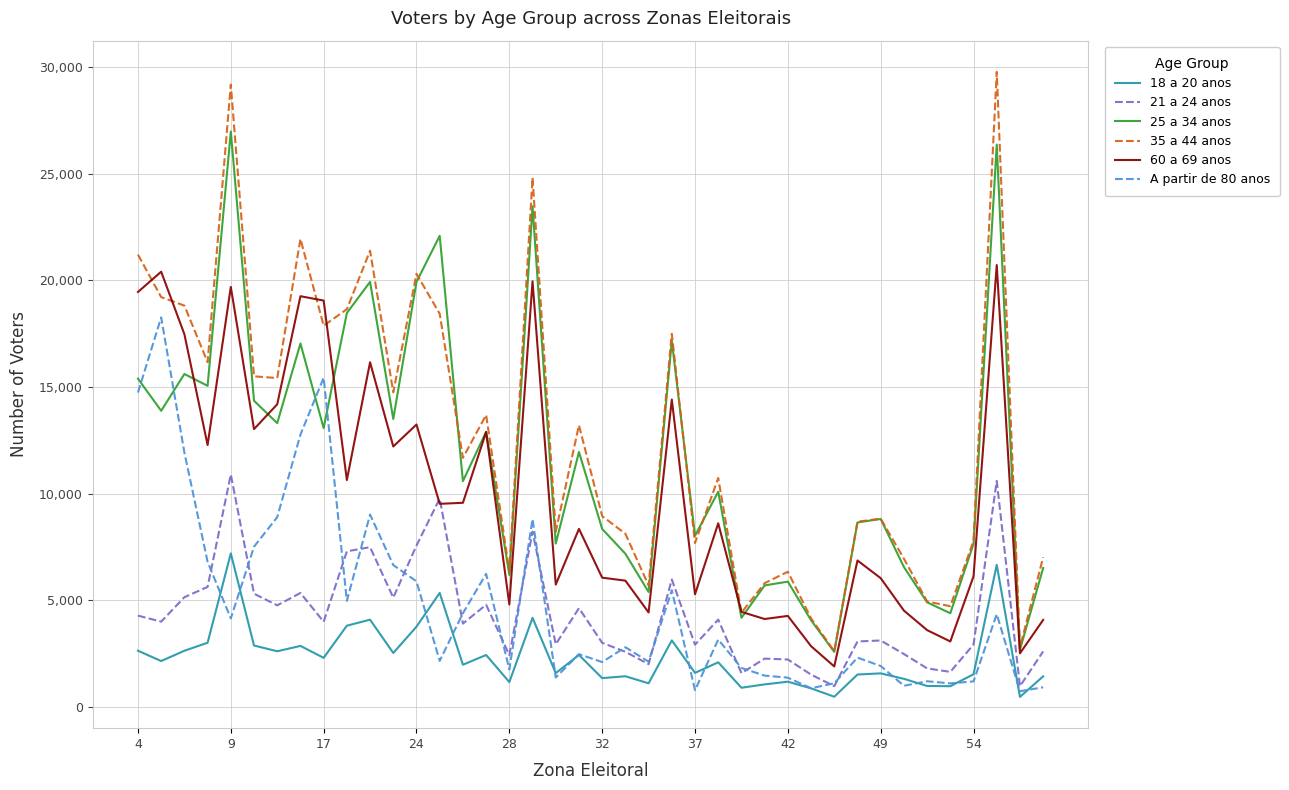

List the series in order of their peak value, lowest first.

18 a 20 anos, 21 a 24 anos, A partir de 80 anos, 60 a 69 anos, 25 a 34 anos, 35 a 44 anos